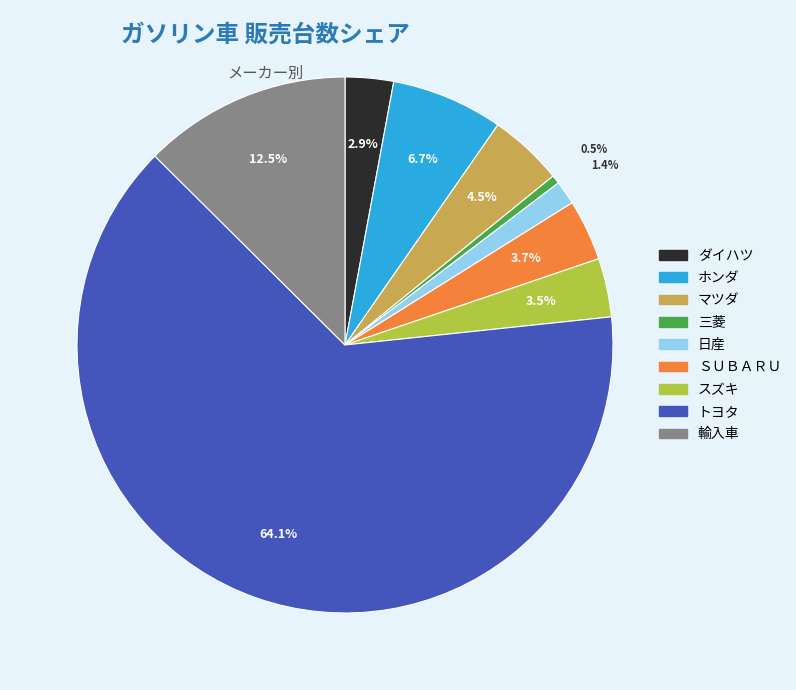

Between 輸入車 and 三菱, which is larger?

輸入車